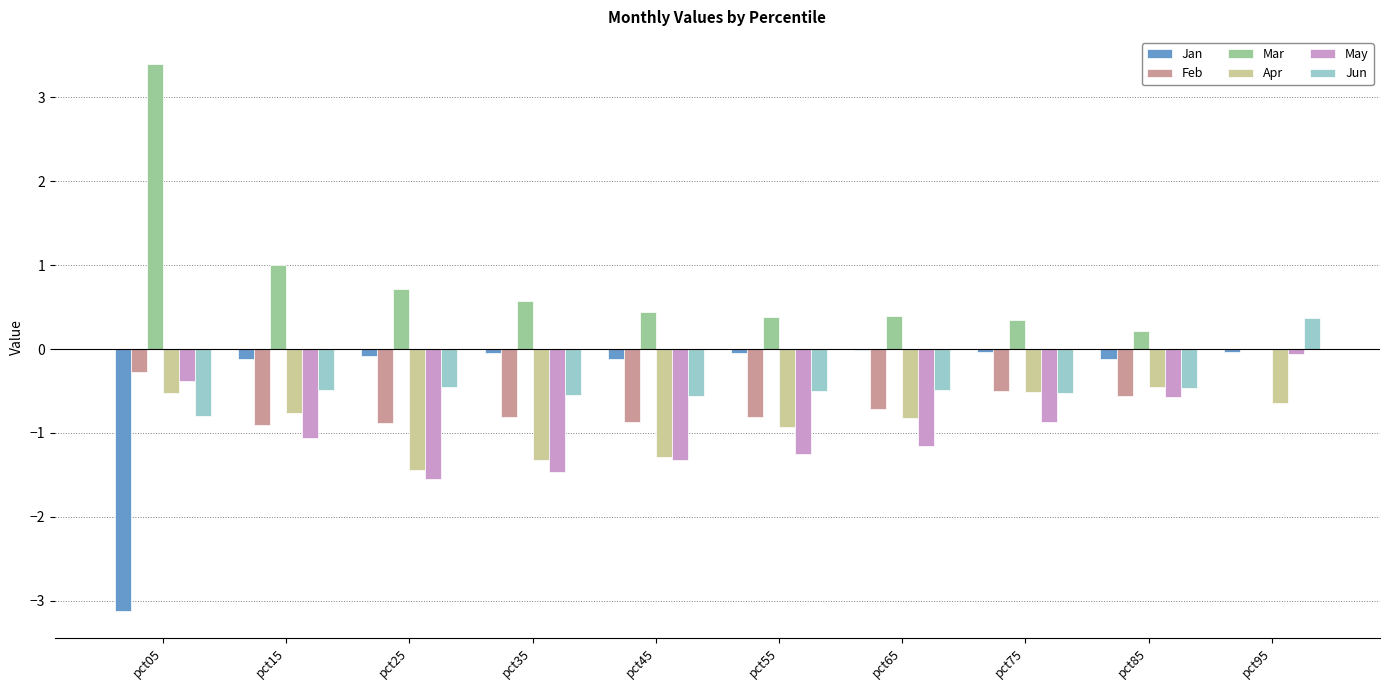

What are all the series names shown in the legend?

Jan, Feb, Mar, Apr, May, Jun